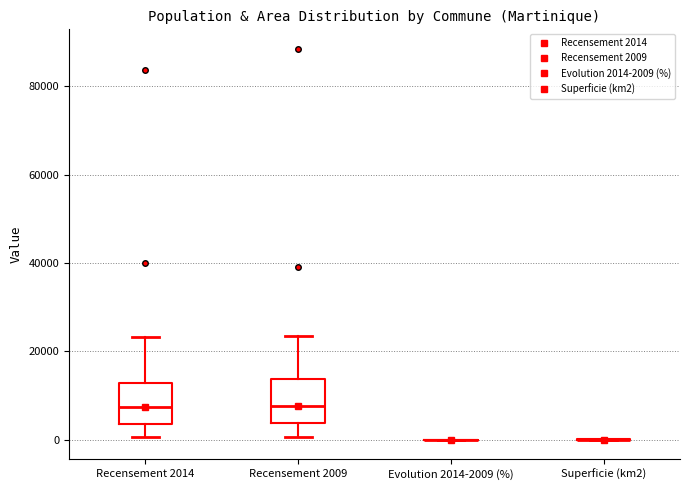

Reading left to right, transcribe this box plot: for each box, give where its median line is, the range the box spans, and where its two whiskers end, as read against the y-axis. The values are not printed on the chart, so give them approximately, as read against the axis.

Recensement 2014: median 8000, box 4000 to 12000, whiskers 0 to 24000
Recensement 2009: median 8000, box 4000 to 14000, whiskers 0 to 24000
Evolution 2014-2009 (%): box collapsed to a line at 0, whiskers 0 to 0
Superficie (km2): box collapsed to a line at 0, whiskers 0 to 0